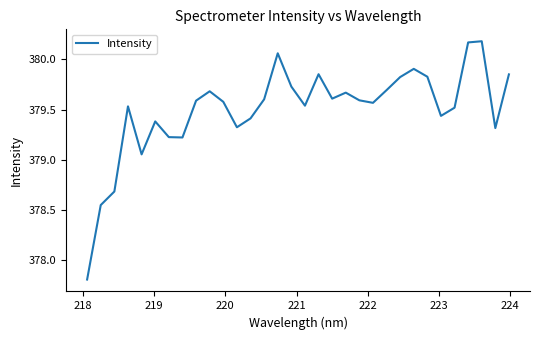

What is the minimum value shown in the chart?

377.8